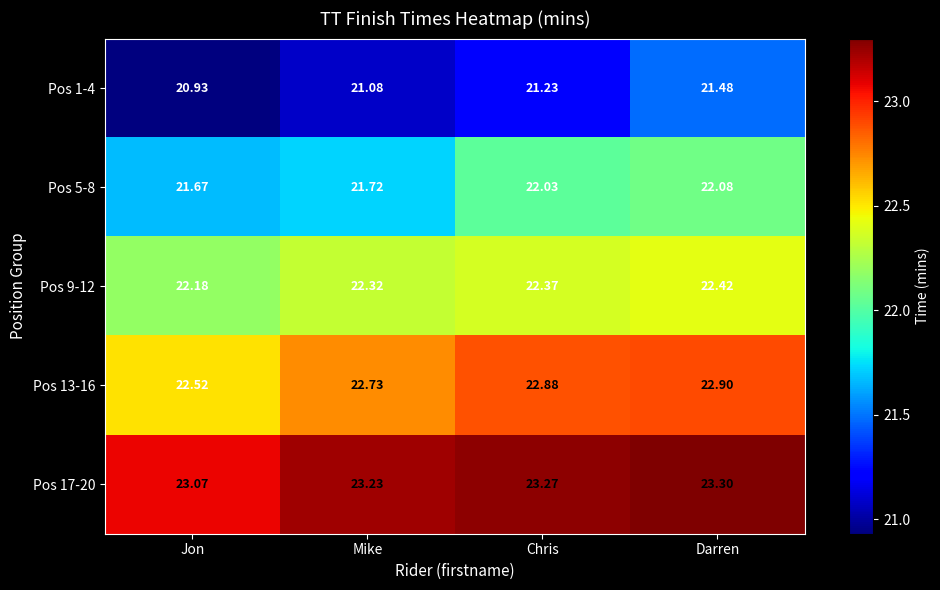

Which series has the largest range (max minus min)?

Pos 1-4